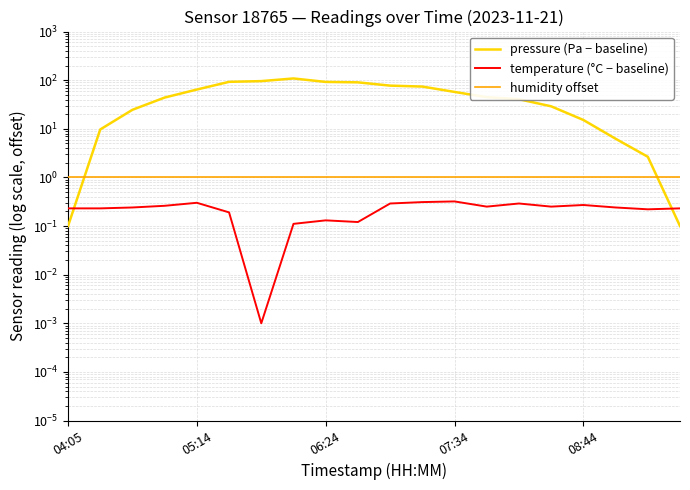

After their last crossing, which series has the higher values: humidity offset or pressure (Pa − baseline)?

humidity offset